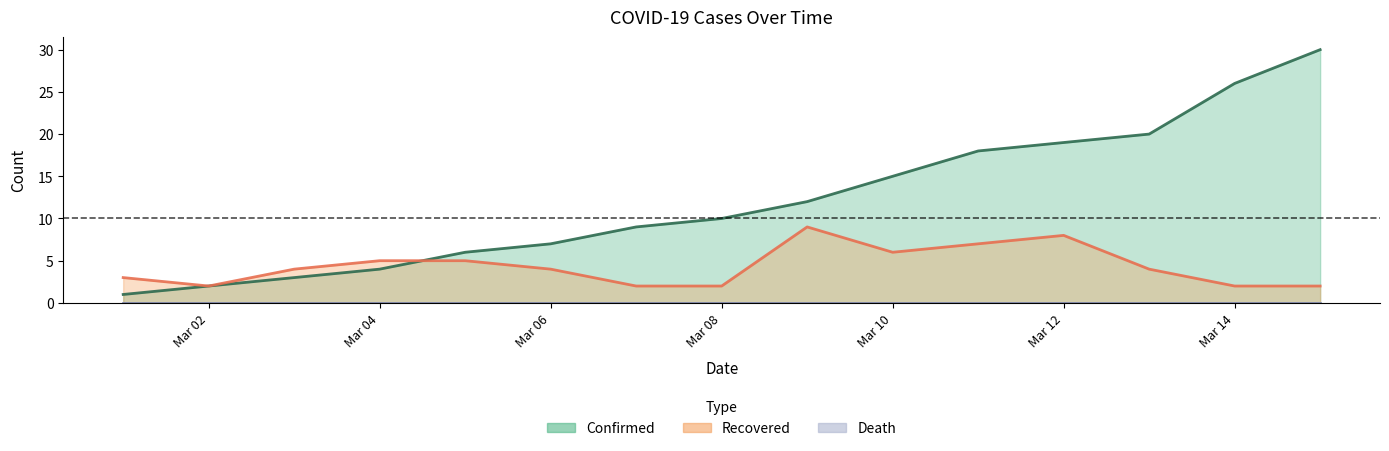

Which series has the largest range (max minus min)?

Confirmed